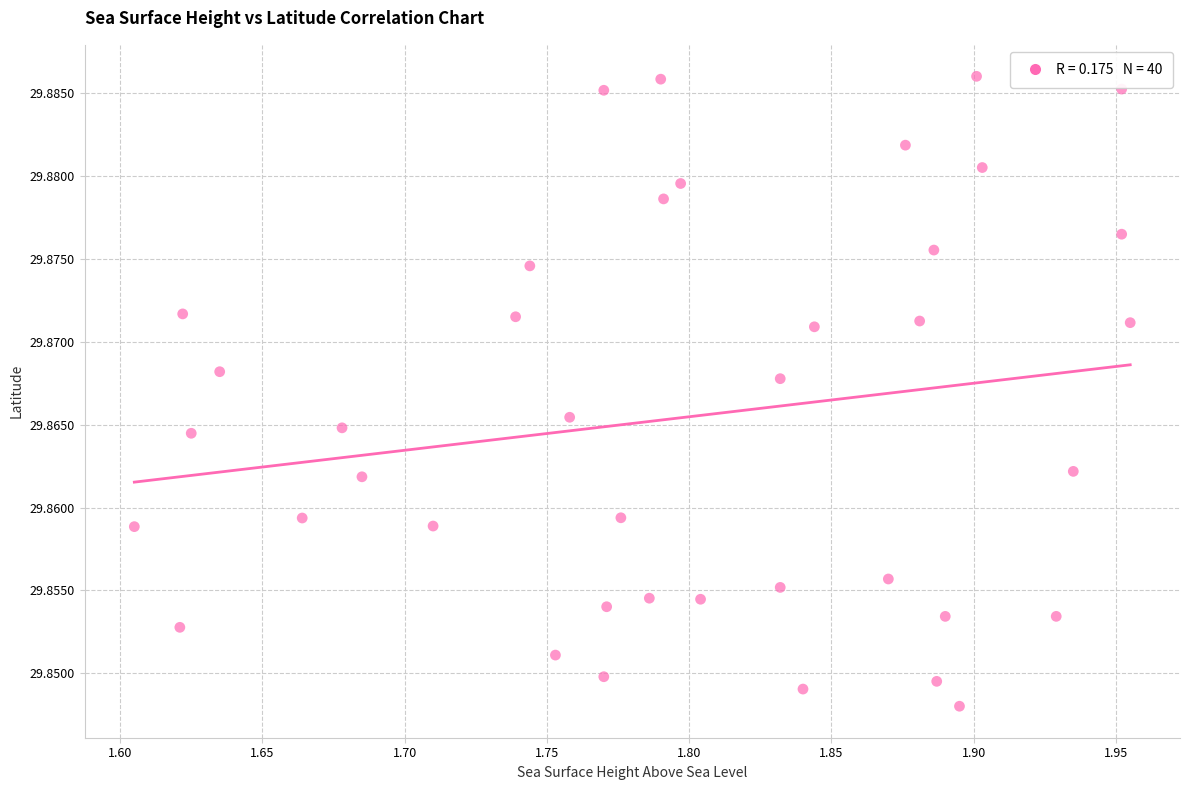

What is the range of X values (max minus min)?

0.4